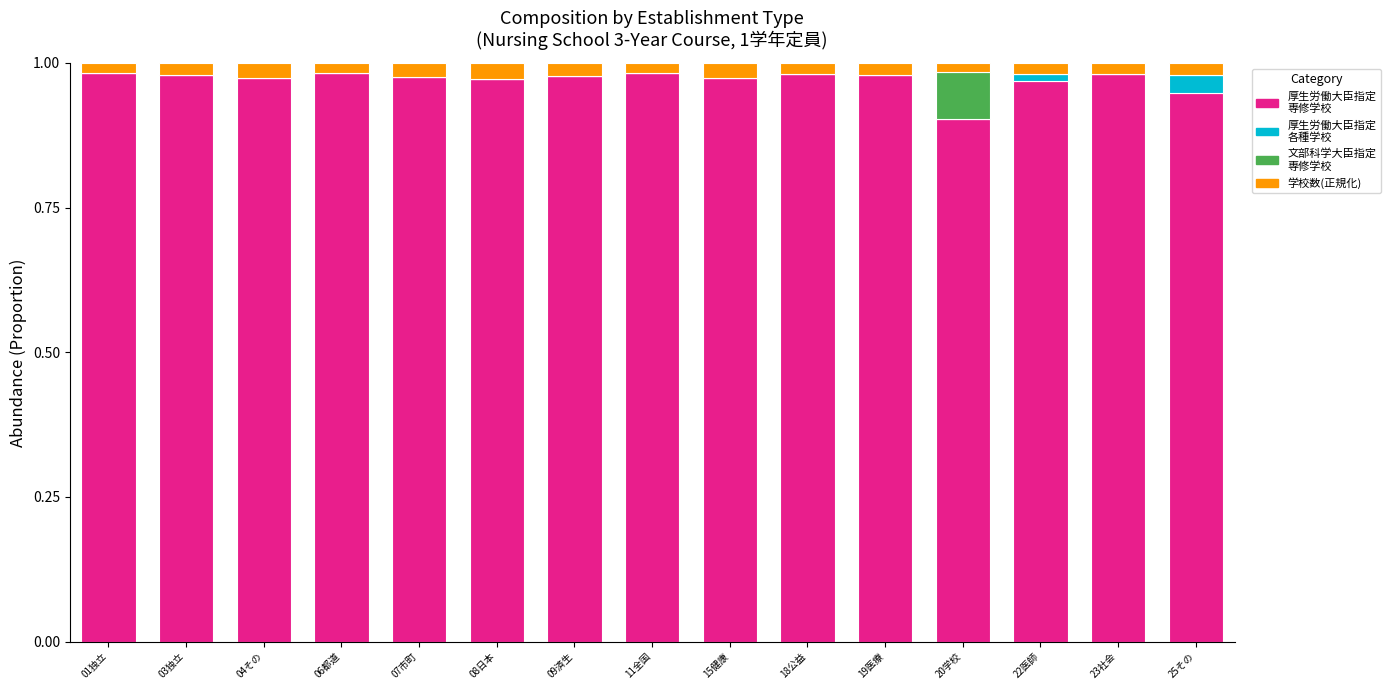

Are the bars grouped side by side (vs. stacked)?

No